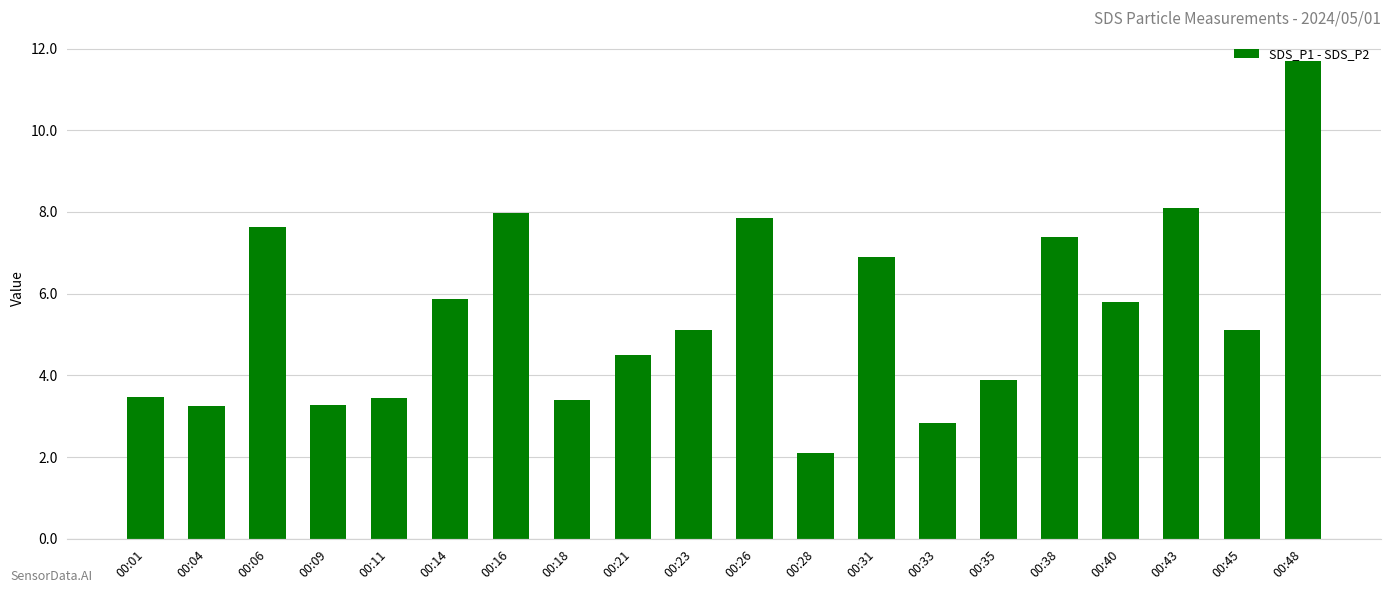

What is the smallest value displayed?

2.1